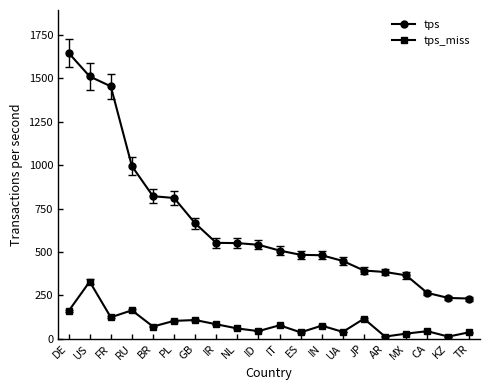

Which series has the largest range (max minus min)?

tps